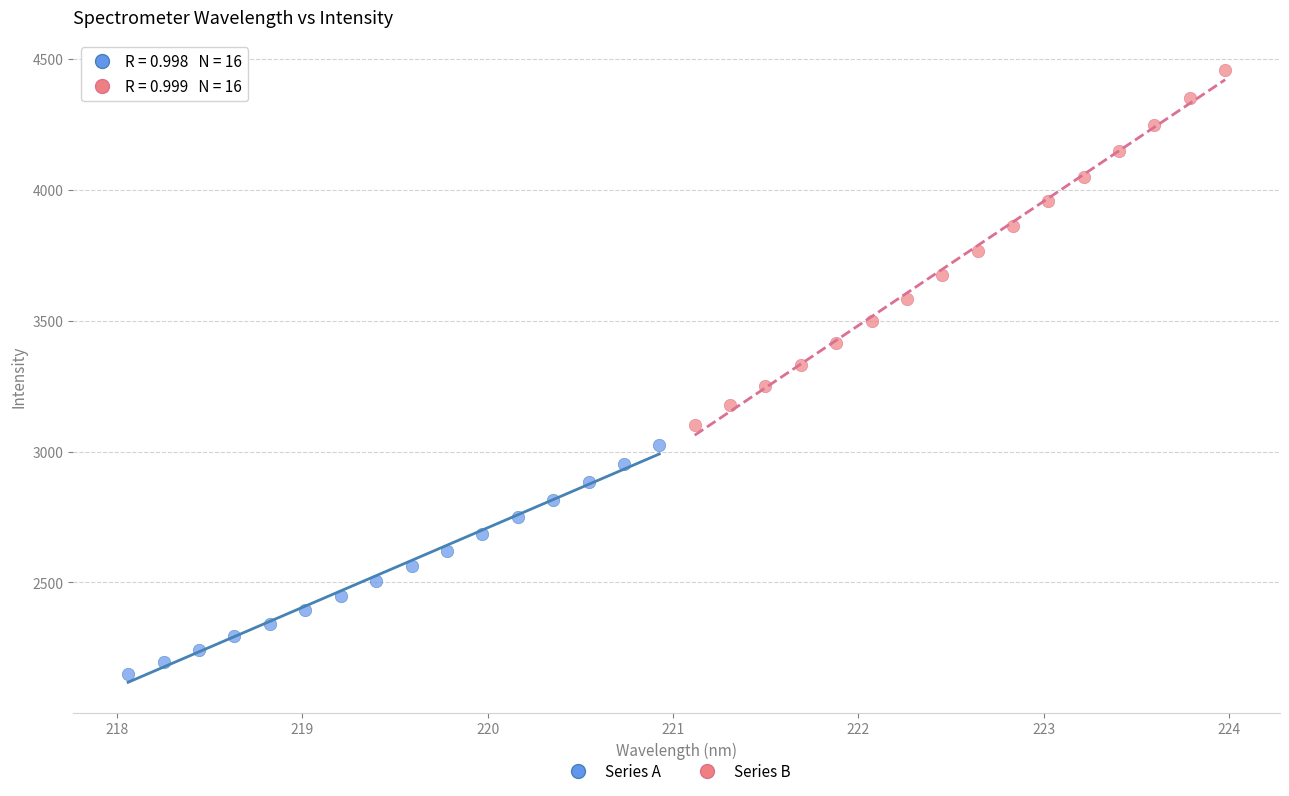

Which series contains the lowest Y value?

Series A